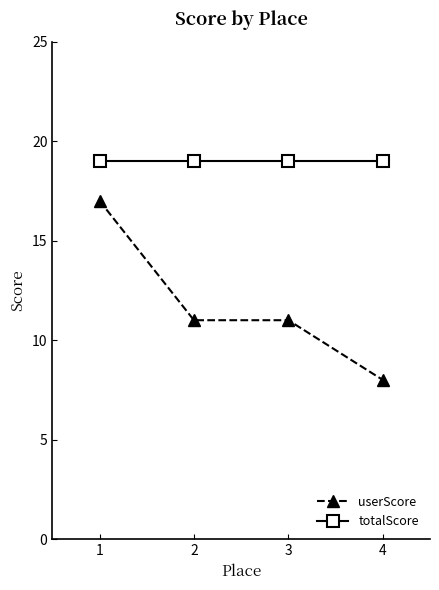

What is the lowest value of the totalScore series?

19